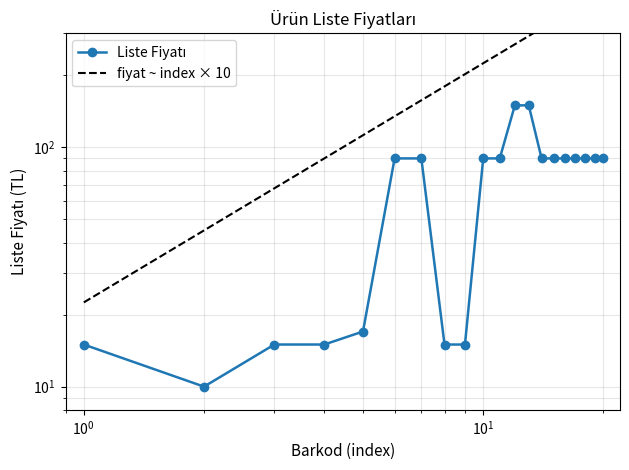

List the labels in order of value, largest first.

9786054663019, 9786054663002, 9786054663217, 9786054663170, 9786054663279, 9786054663057, 9786054663262, 9786054663231, 9786054663194, 9786054663163, 9786054663026, 9786054663033, 9786054663088, 9786054663200, 9786054663149, 9786054663156, 9786054663040, 9786054663187, 9786054663255, 9786054663101